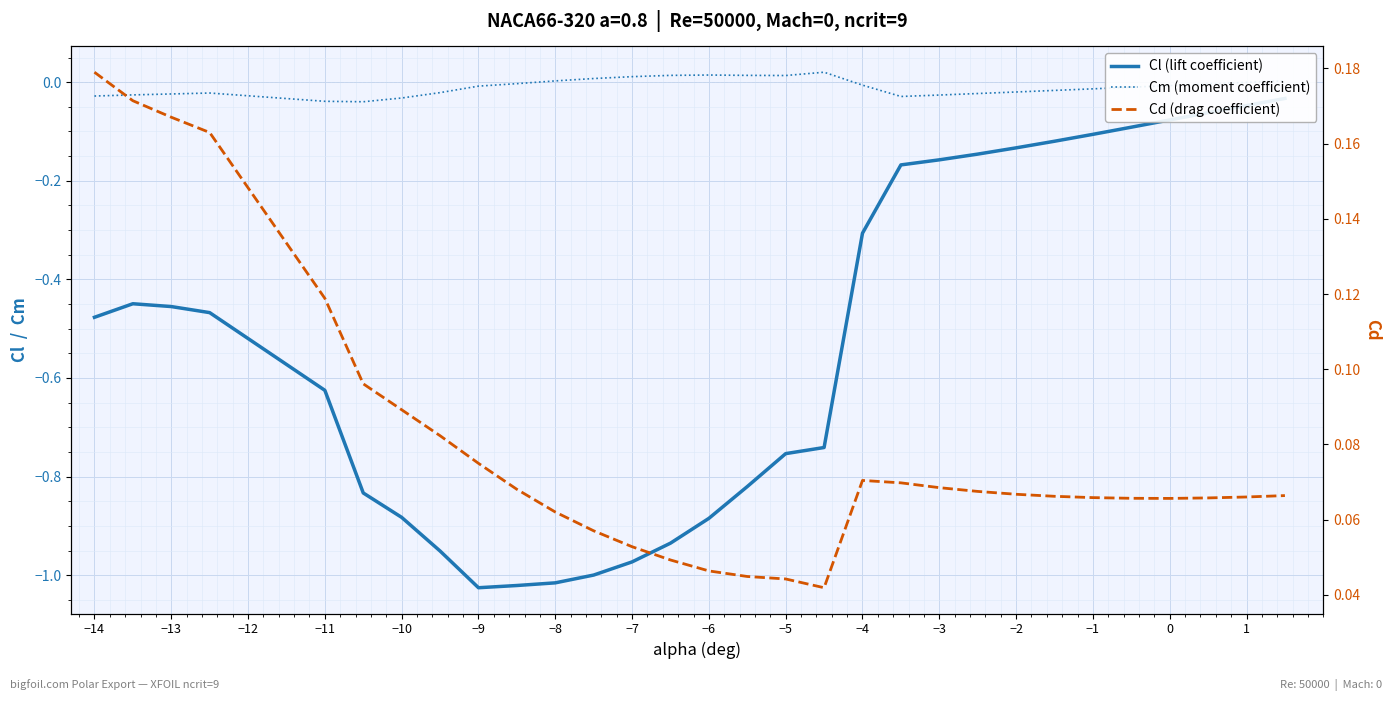

At how many categories does at least one series exceed 0?

30